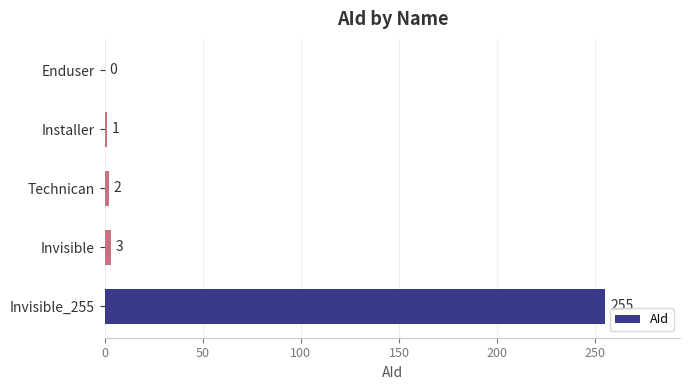

What is the greatest value displayed?

255